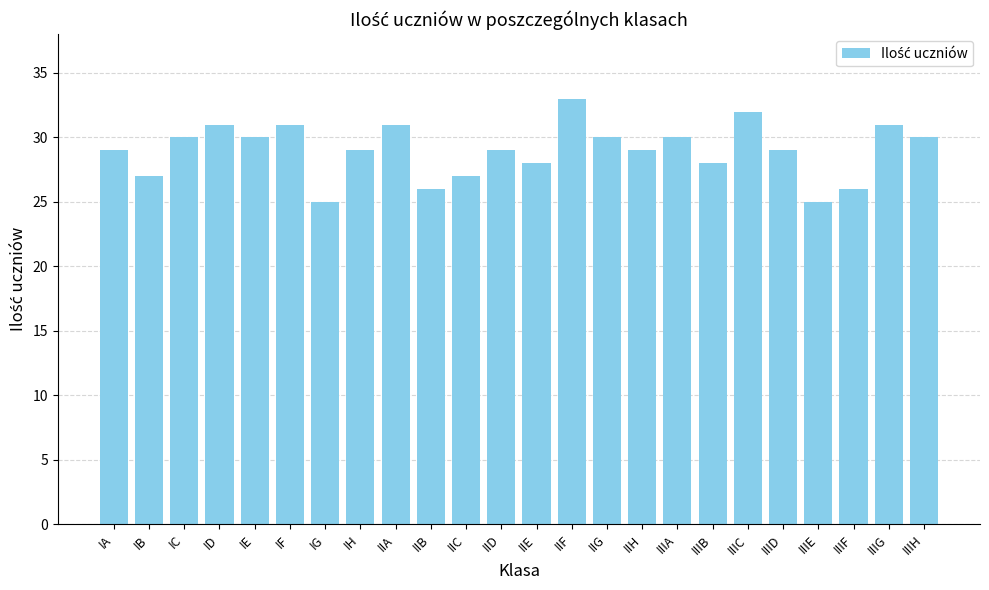

What is the minimum value shown in the chart?

25